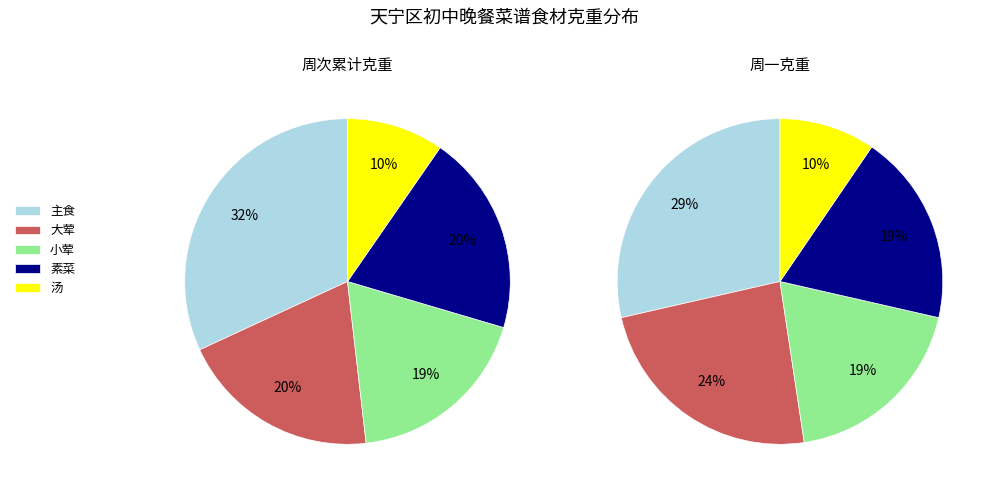

Does 主食 account for over 50% of the chart?

No